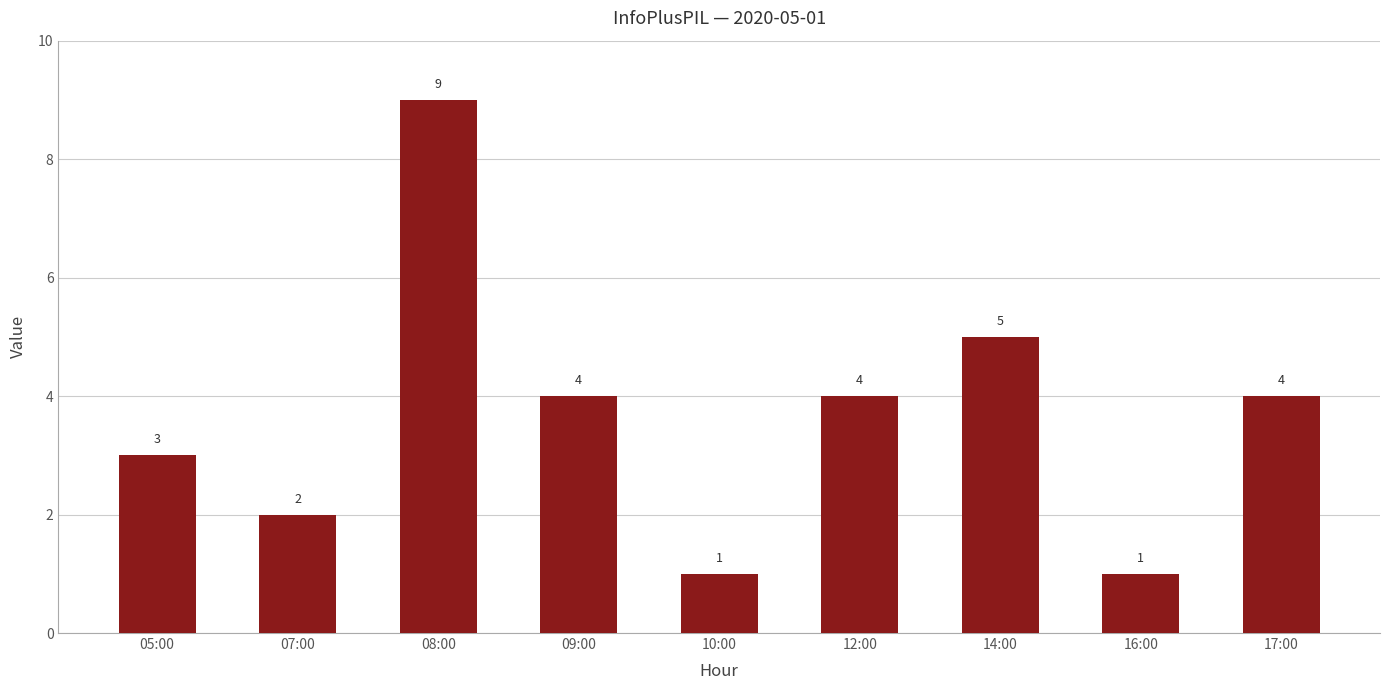

What is the change in value from 07:00 to 16:00?

-1